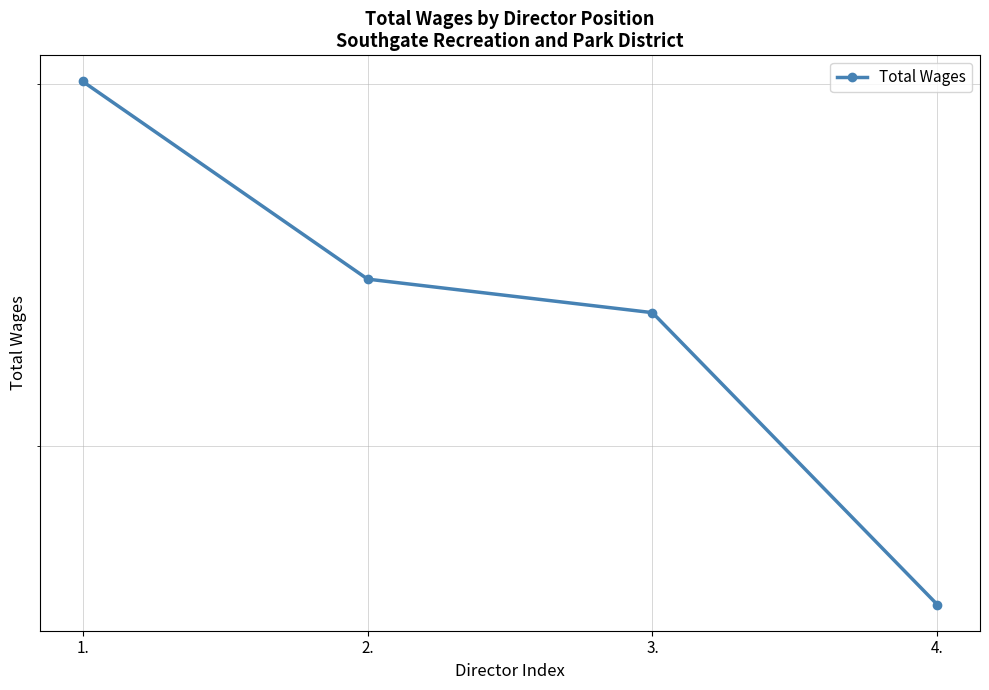

Rank the categories by value from lowest to highest.

4., 3., 2., 1.